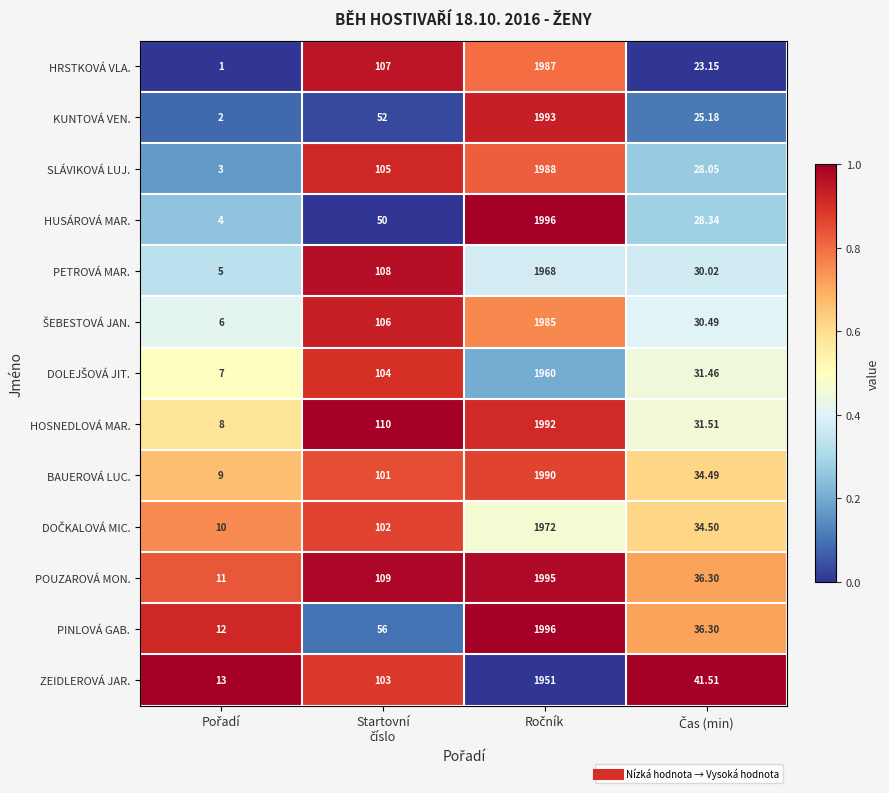

How many distinct data groups are displayed?

13